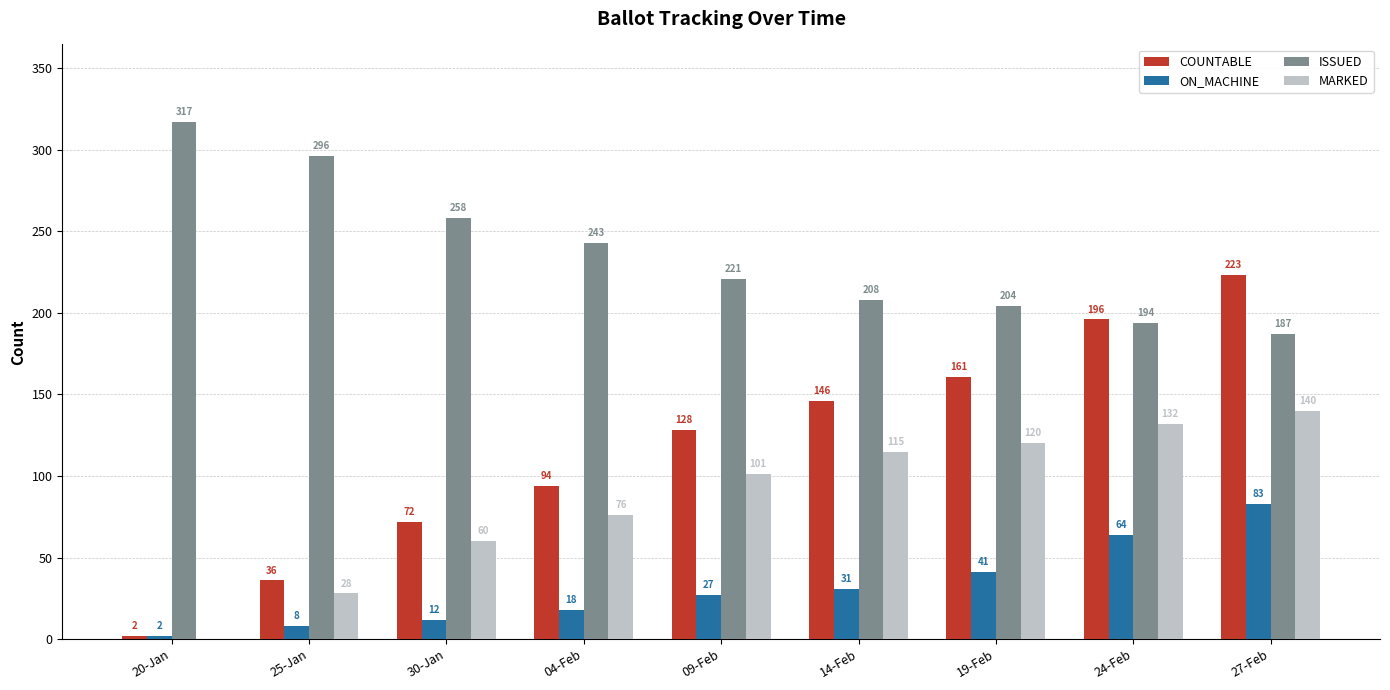

Which series changed the most between 14-Feb and 24-Feb?

COUNTABLE